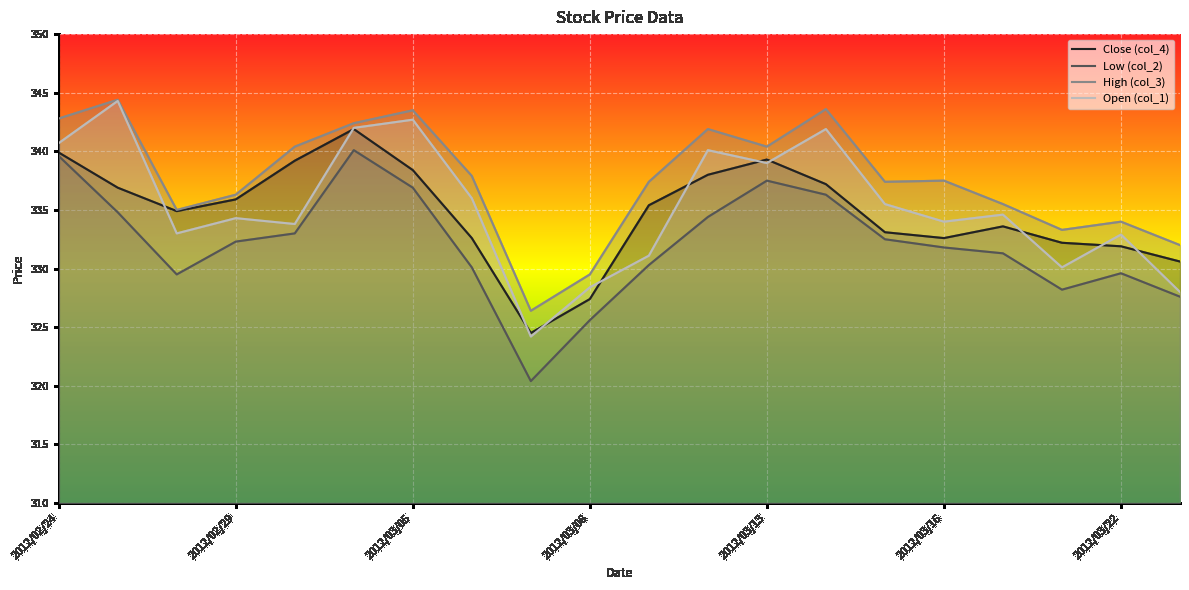

What are all the series names shown in the legend?

Close (col_4), Low (col_2), High (col_3), Open (col_1)